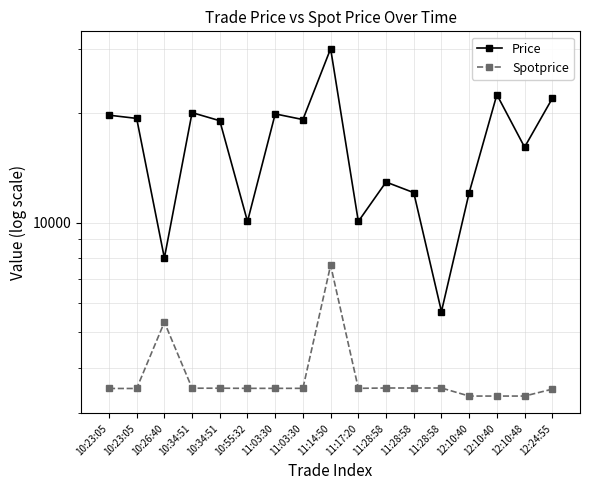

In Spotprice, how many points are lower than both neighbors (excluding endpoints)?

1